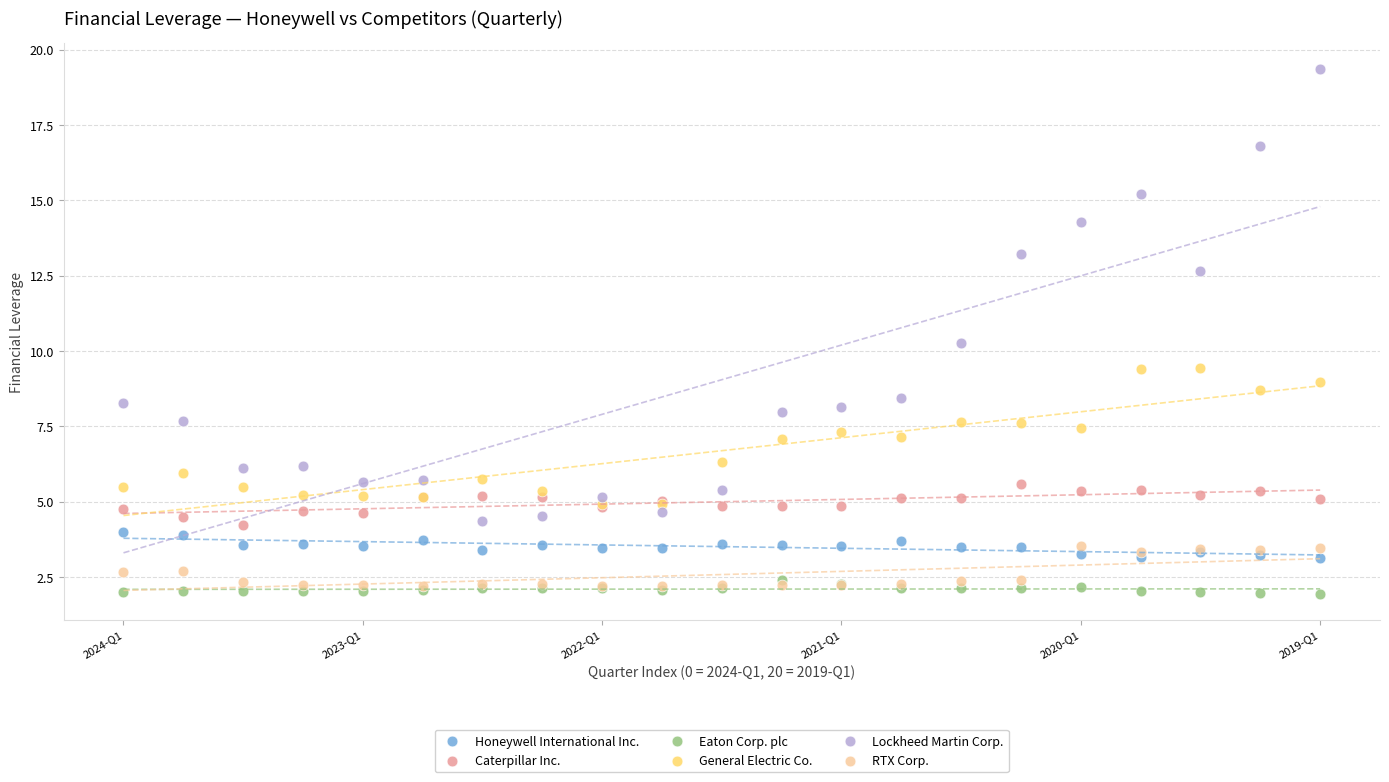

Which series contains the lowest Y value?

Eaton Corp. plc